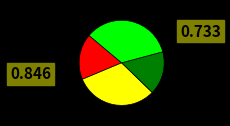

How many slices are in this pie chart?

4